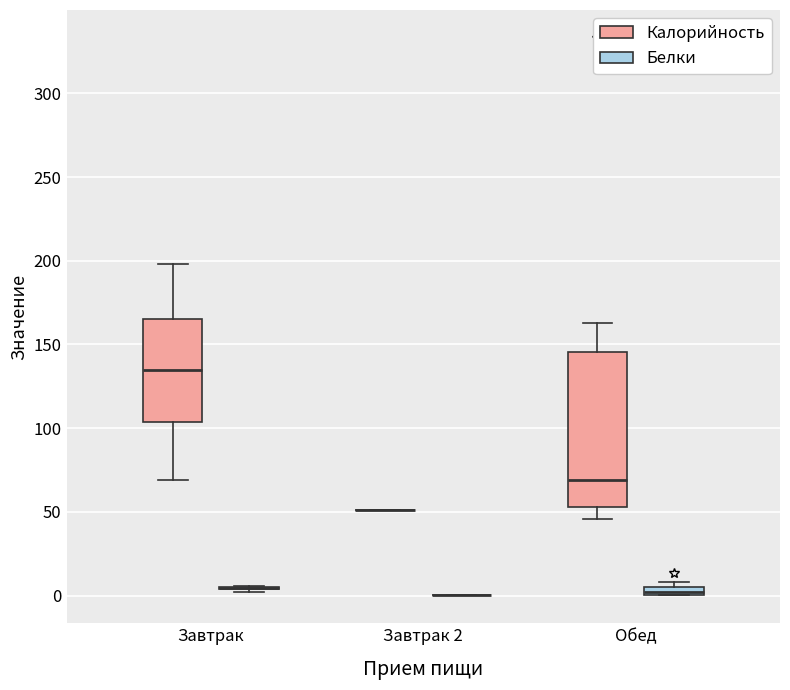

Where does the median line of the box for Обед (Калорийность) sit on the y-axis? The values are not printed on the chart, so give them approximately, as read against the axis.

70